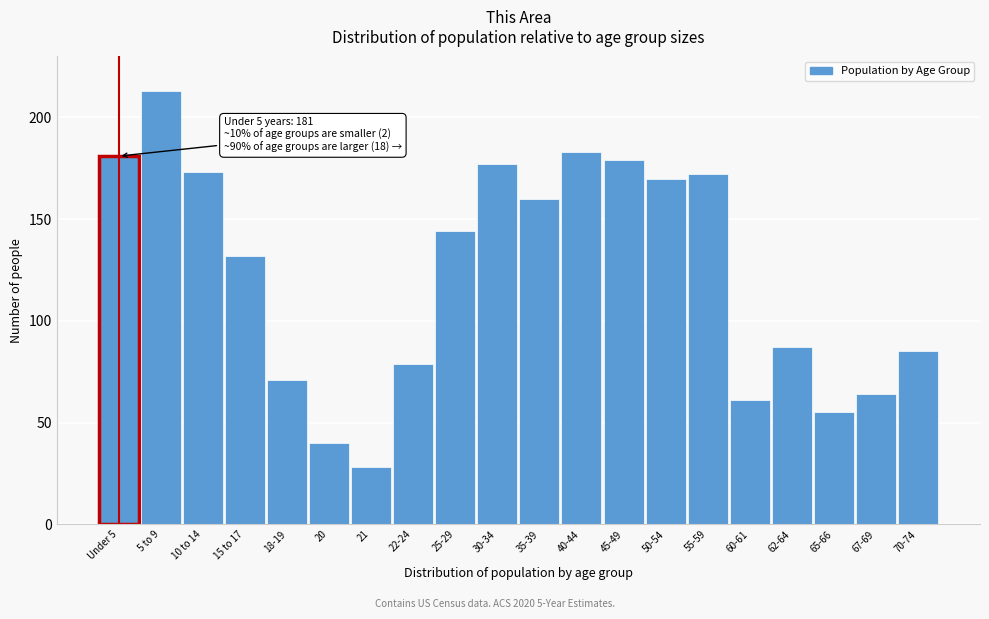

Reading left to right, what are all the values shown in this chart?

181	213	173	132	71	40	28	79	144	177	160	183	179	170	172	61	87	55	64	85